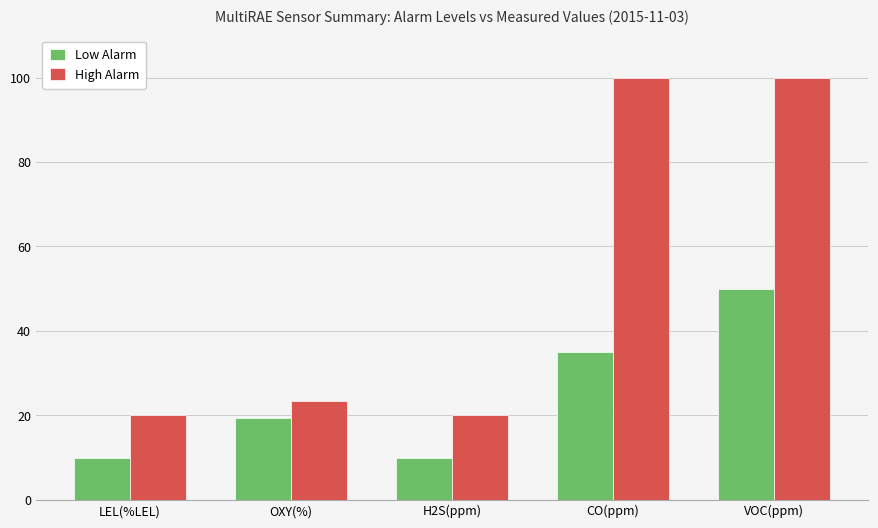

Where is Low Alarm nearest to the value 30?

CO(ppm)